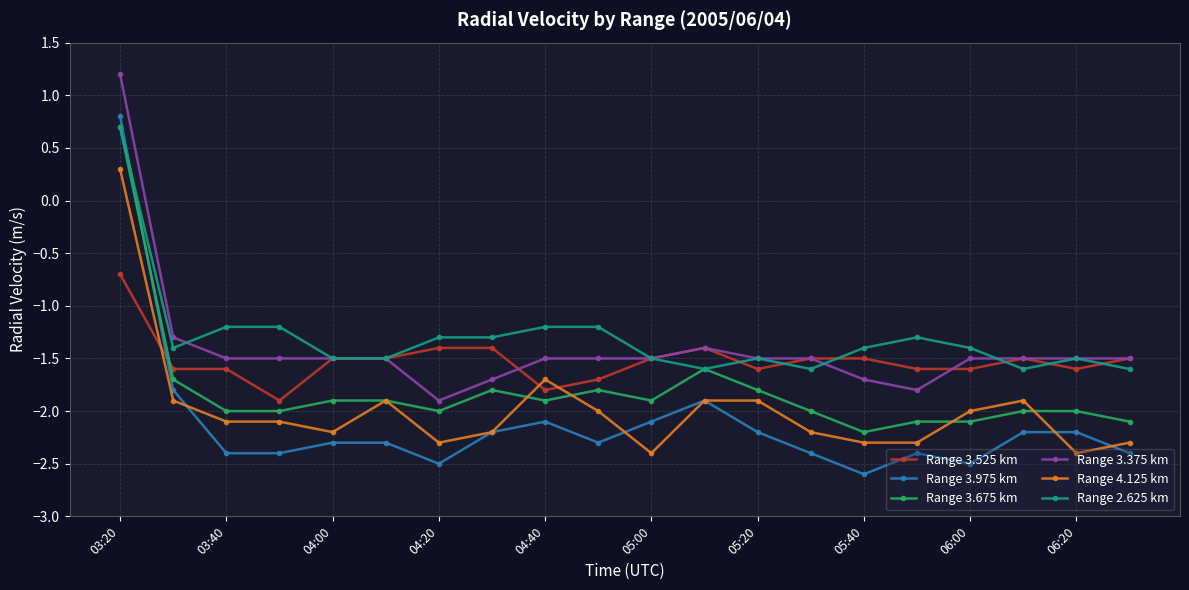

How many intersections are there between Range 4.125 km and Range 3.525 km?

3